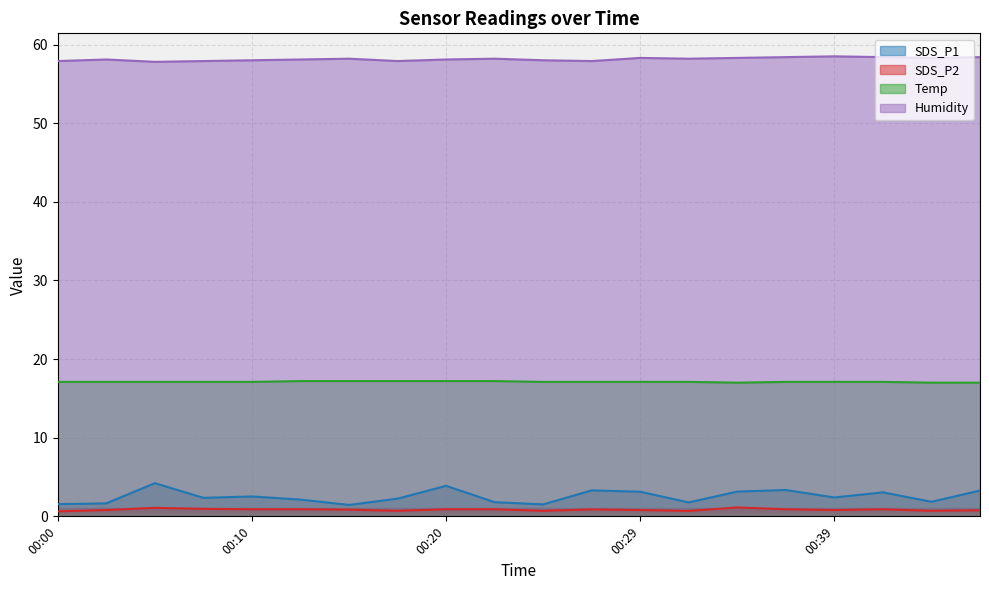

What is the sum of all Temp values?

342.2